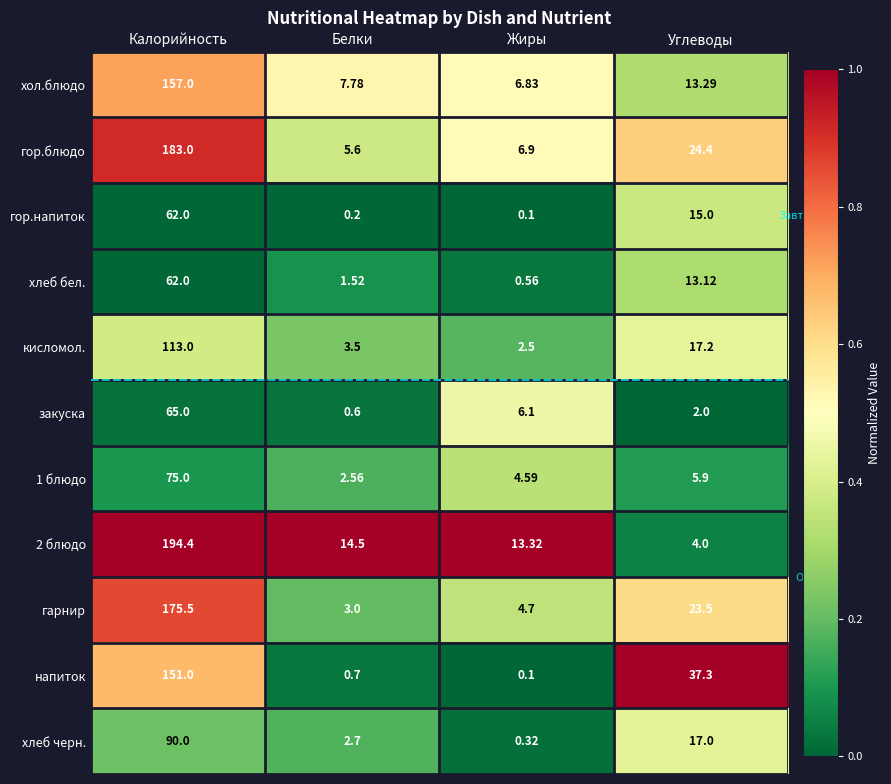

List the labels in order of хлеб черн. value, smallest first.

Жиры, Белки, Углеводы, Калорийность